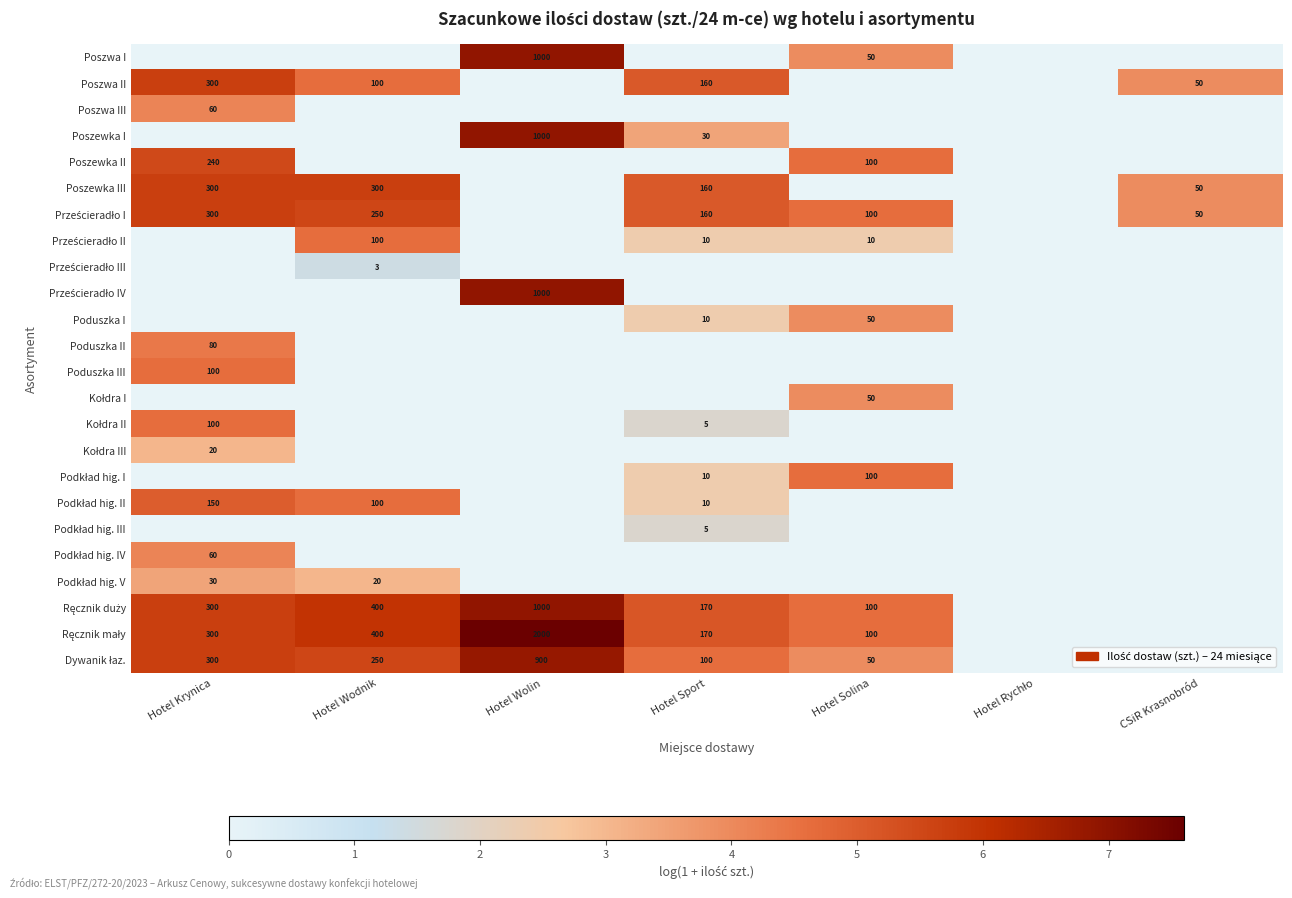

What is the sum of all Poduszka II values?

4.4